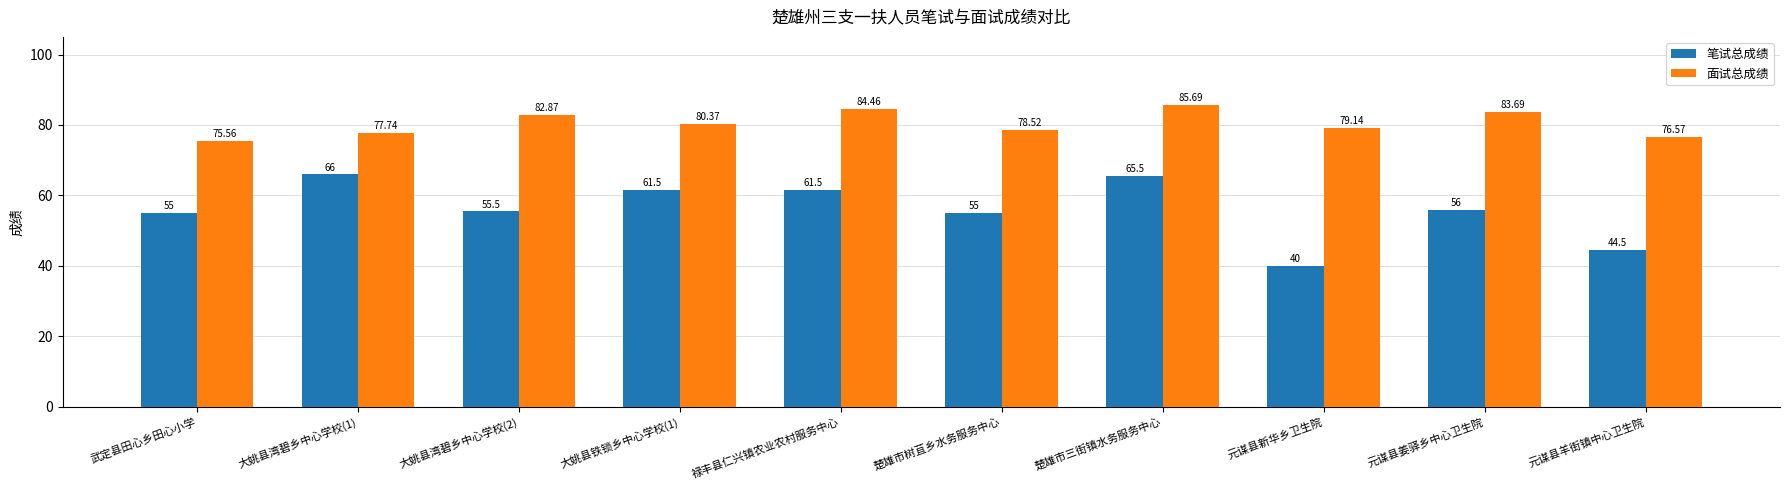

True or false: 面试总成绩 has a value of 118.3 at 大姚县铁锁乡中心学校(1).

False